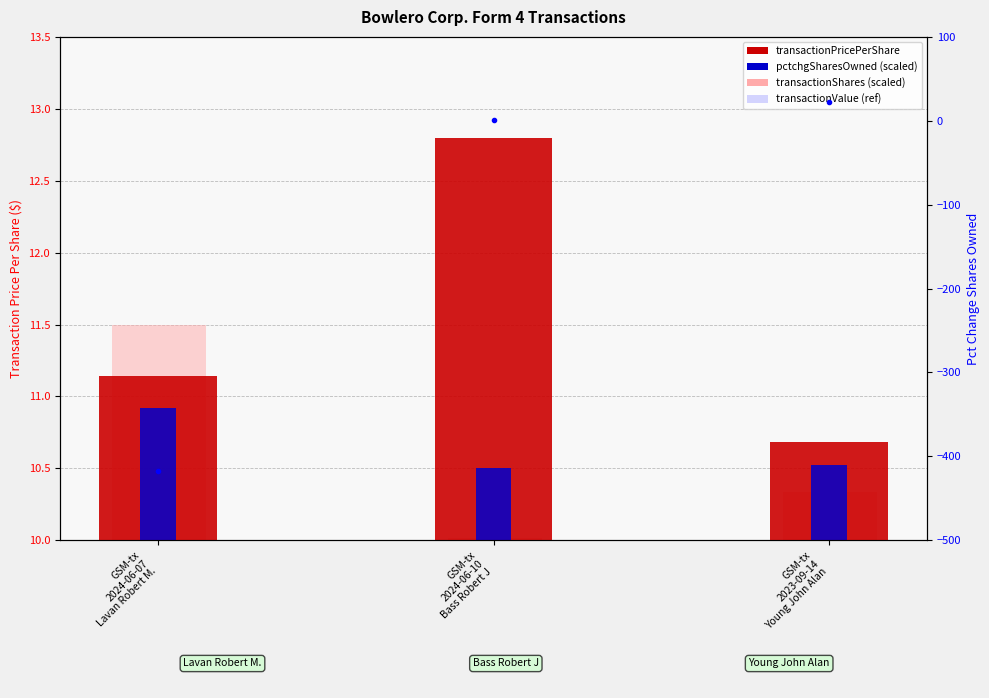

What is the approximate value of transactionPricePerShare at GSM-tx
2024-06-10
Bass Robert J?

12.8